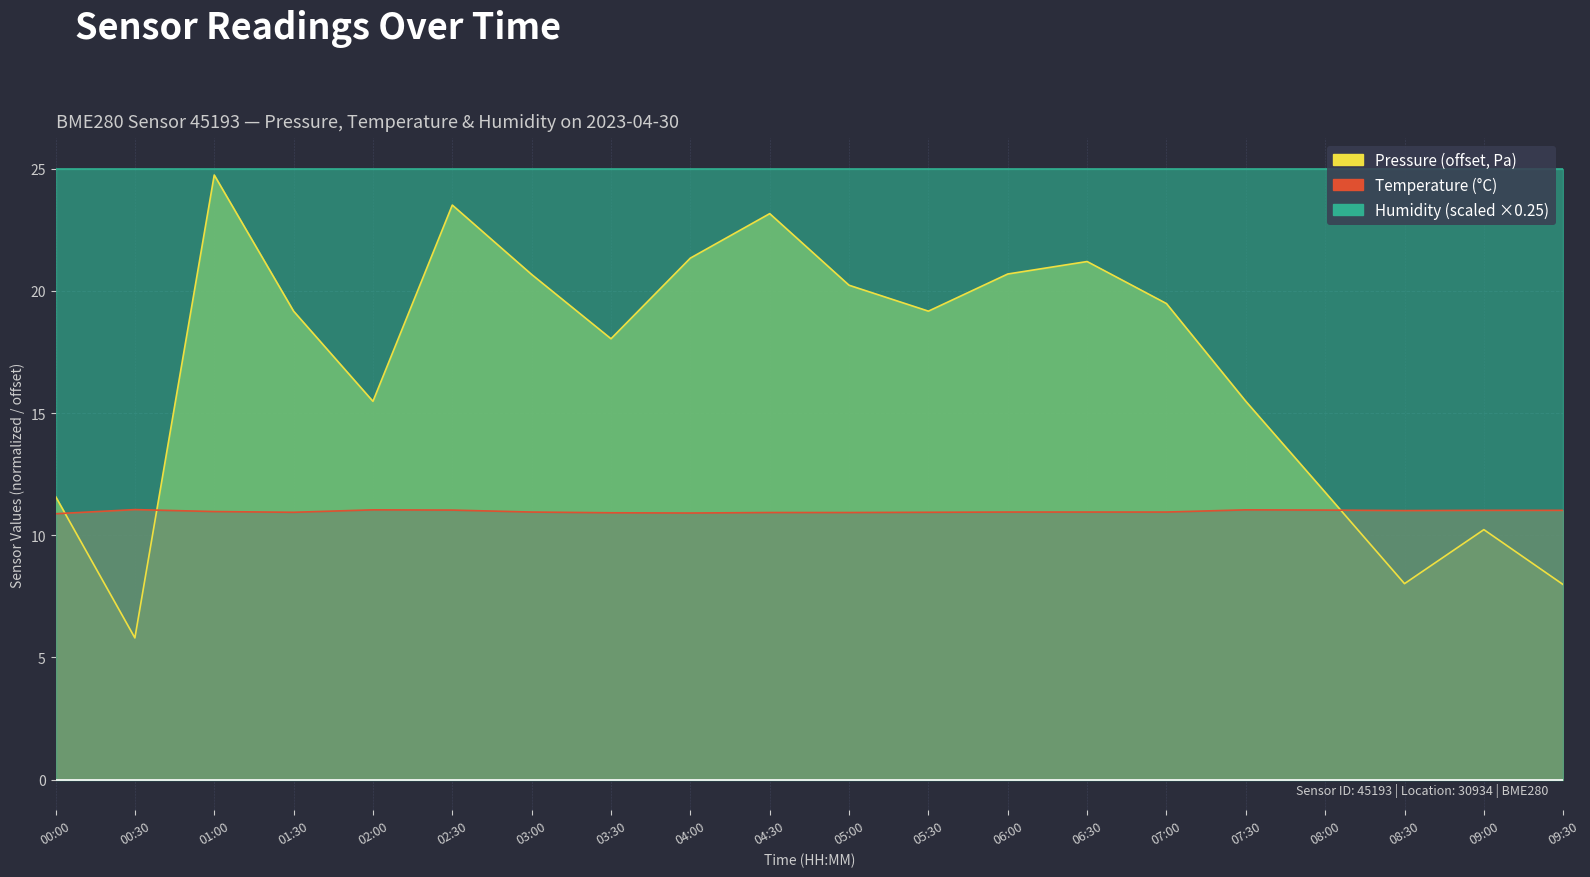

Which series has the largest range (max minus min)?

pressure